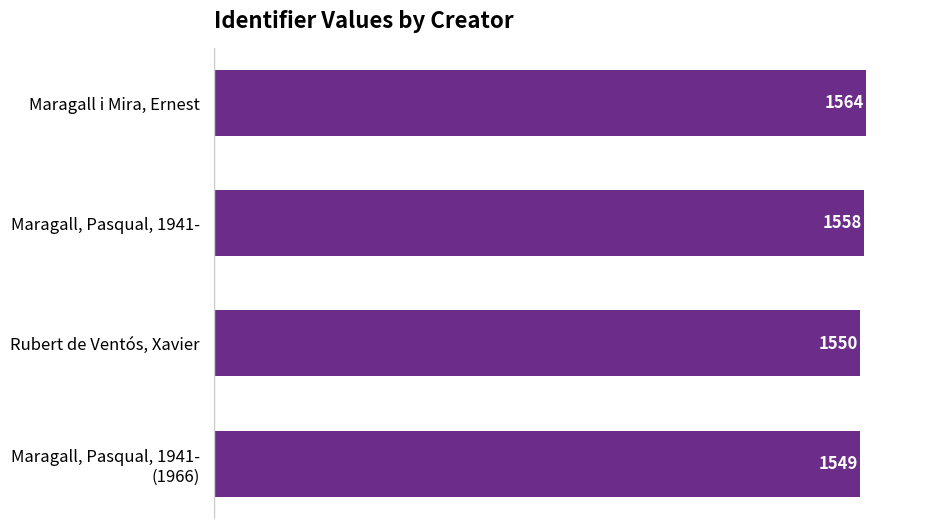

What is the minimum value shown in the chart?

1549